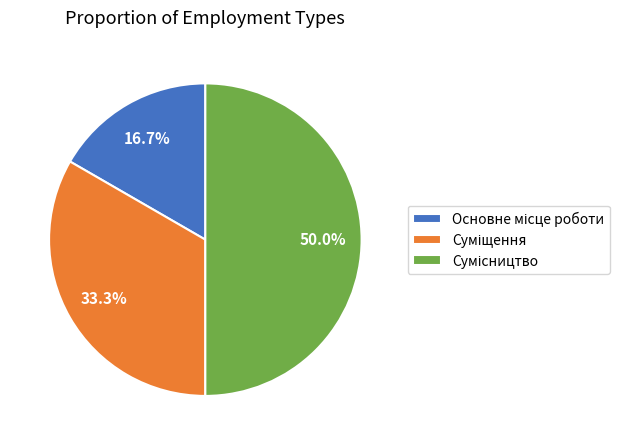

Which category has the biggest portion of the pie?

Сумісництво